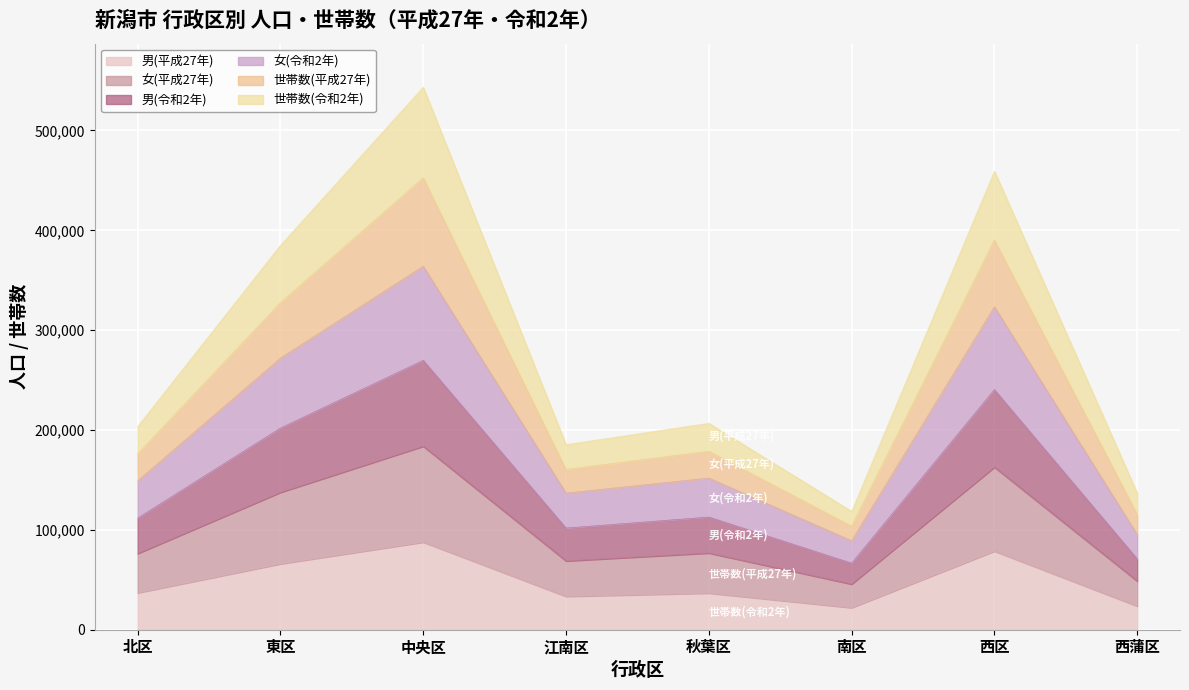

What is the label of the 7th point from the right?

東区